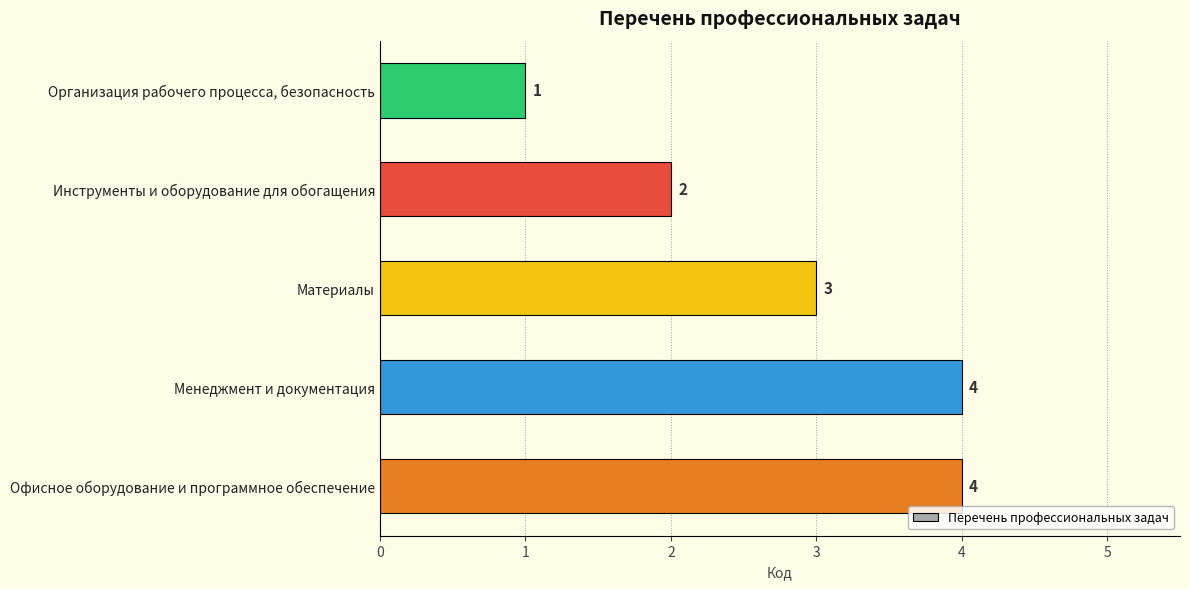

What is the maximum value shown in the chart?

4